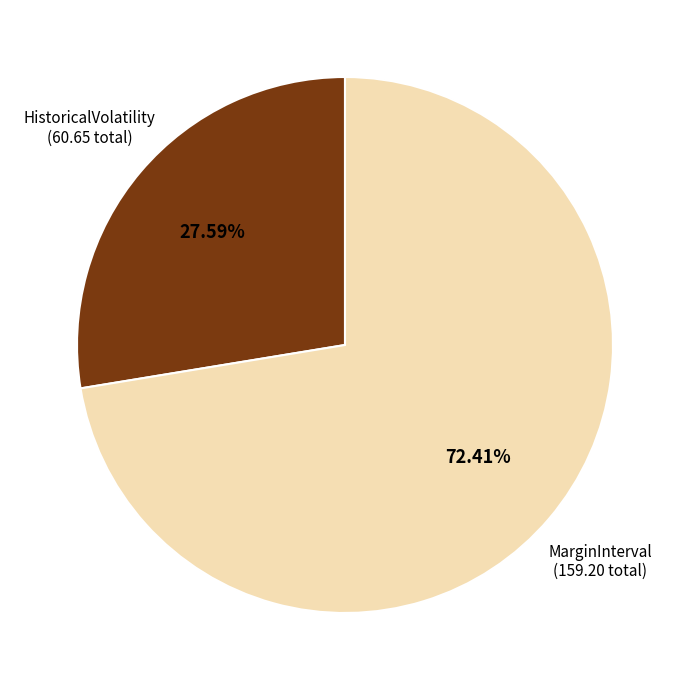

Is there a majority slice in this chart?

Yes